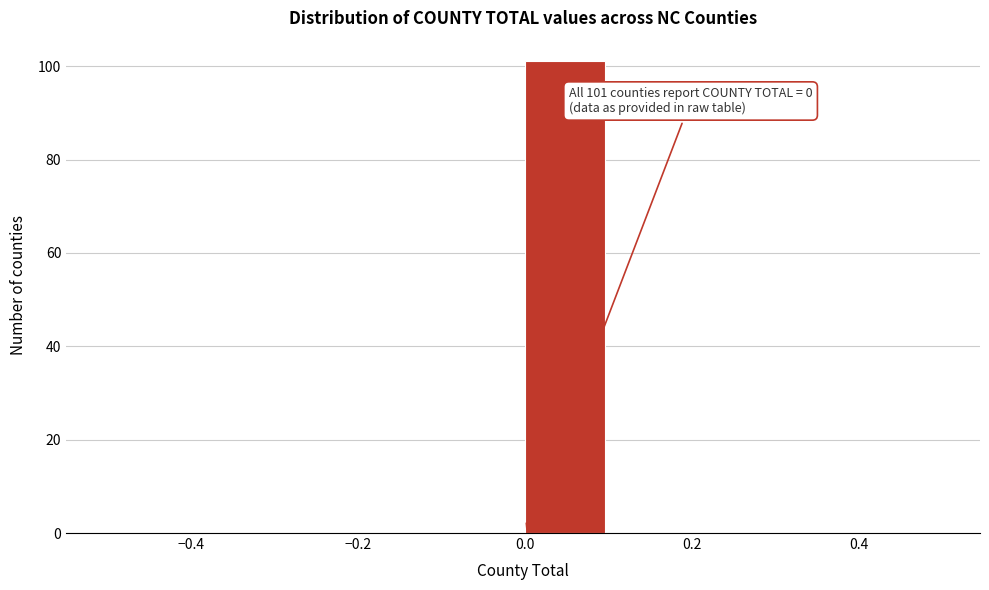

Which range on the x-axis has the tallest bar?

0.0 to 0.1